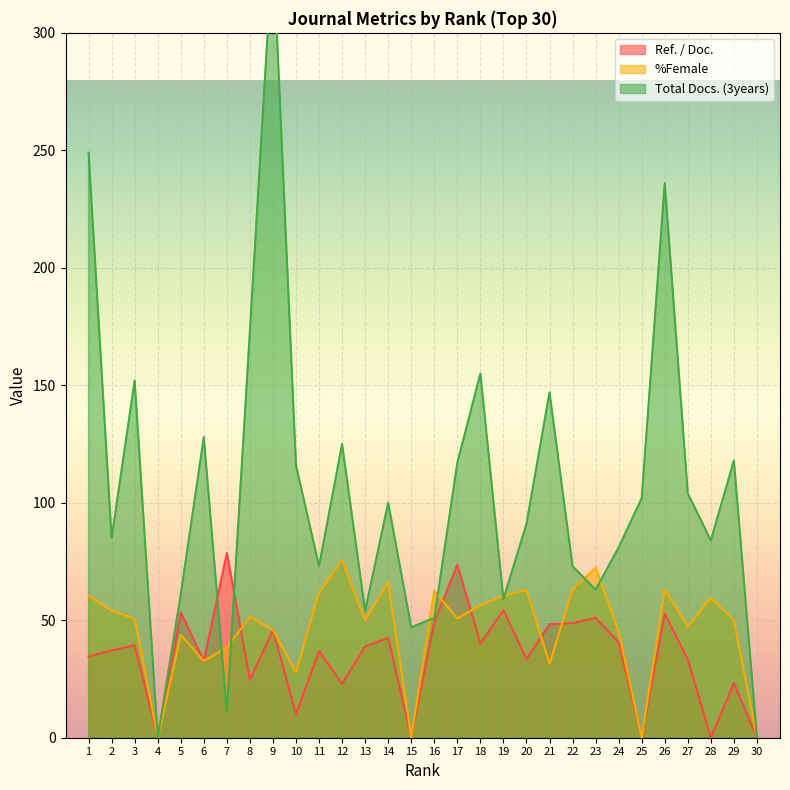

At which category is the sum across all series the highest?

9